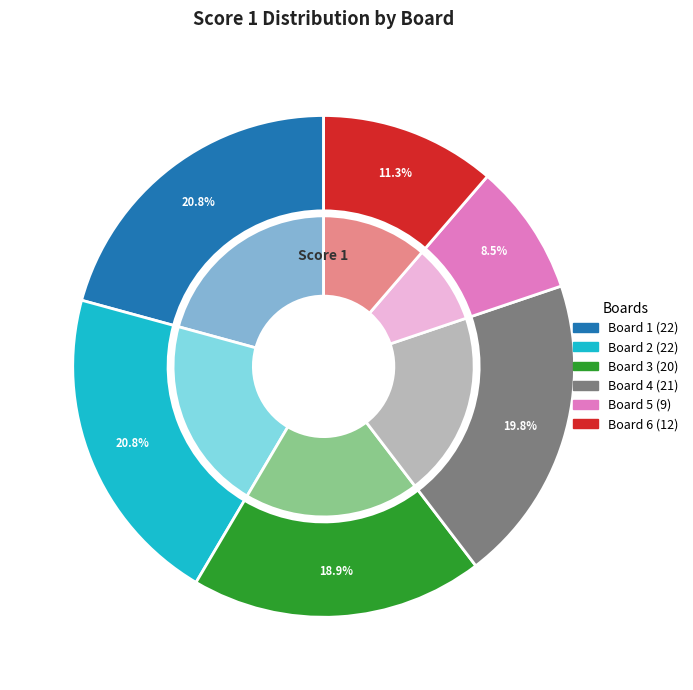

True or false: Board 5 accounts for 21% of the total.

False